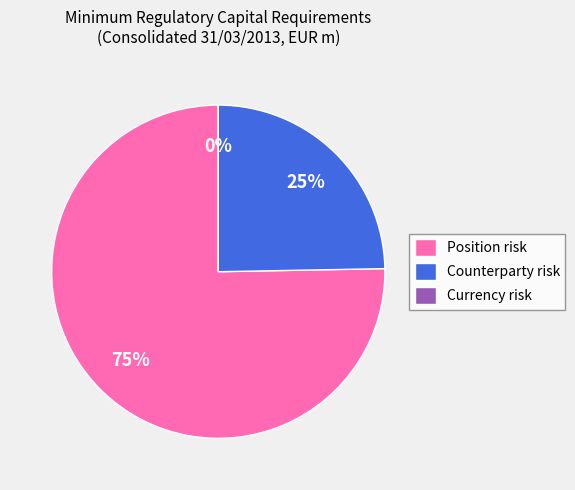

Is there any slice that represents more than half of the pie?

Yes